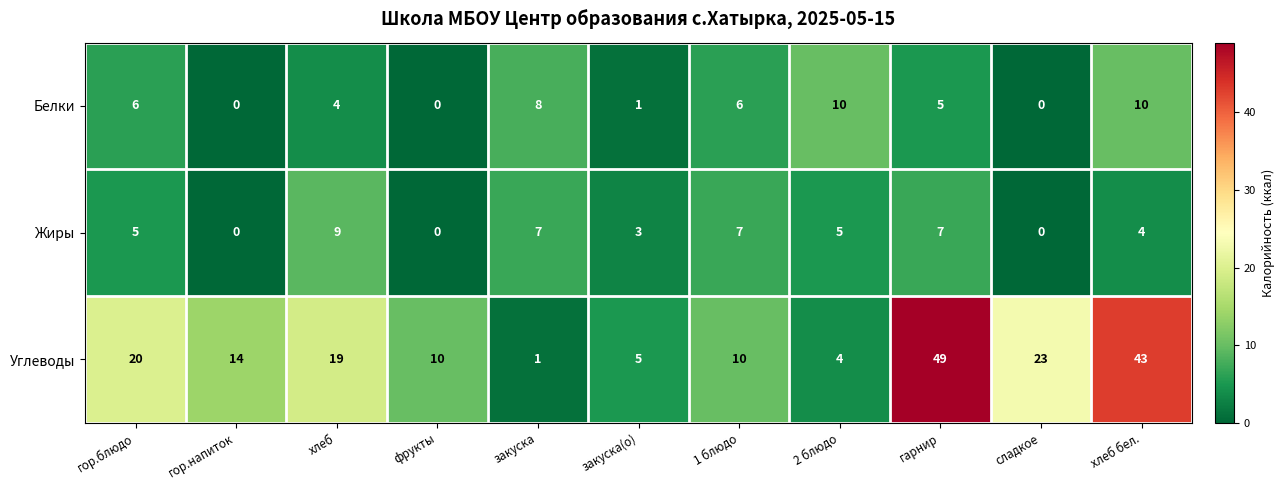

What is the difference between the Углеводы values at хлеб and гор.напиток?

5